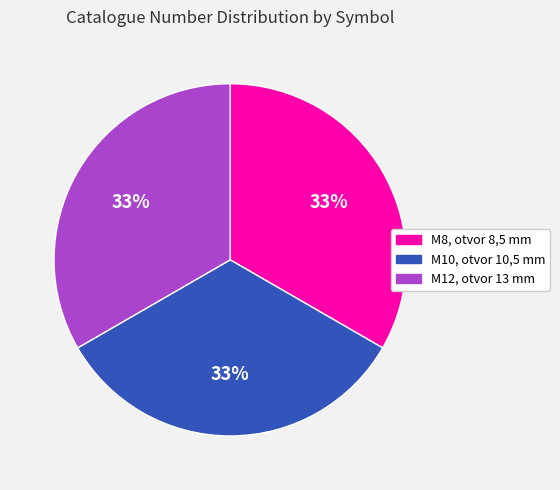

What is the ratio of the value at M8, otvor 8,5 mm to the value at M10, otvor 10,5 mm?

1.0